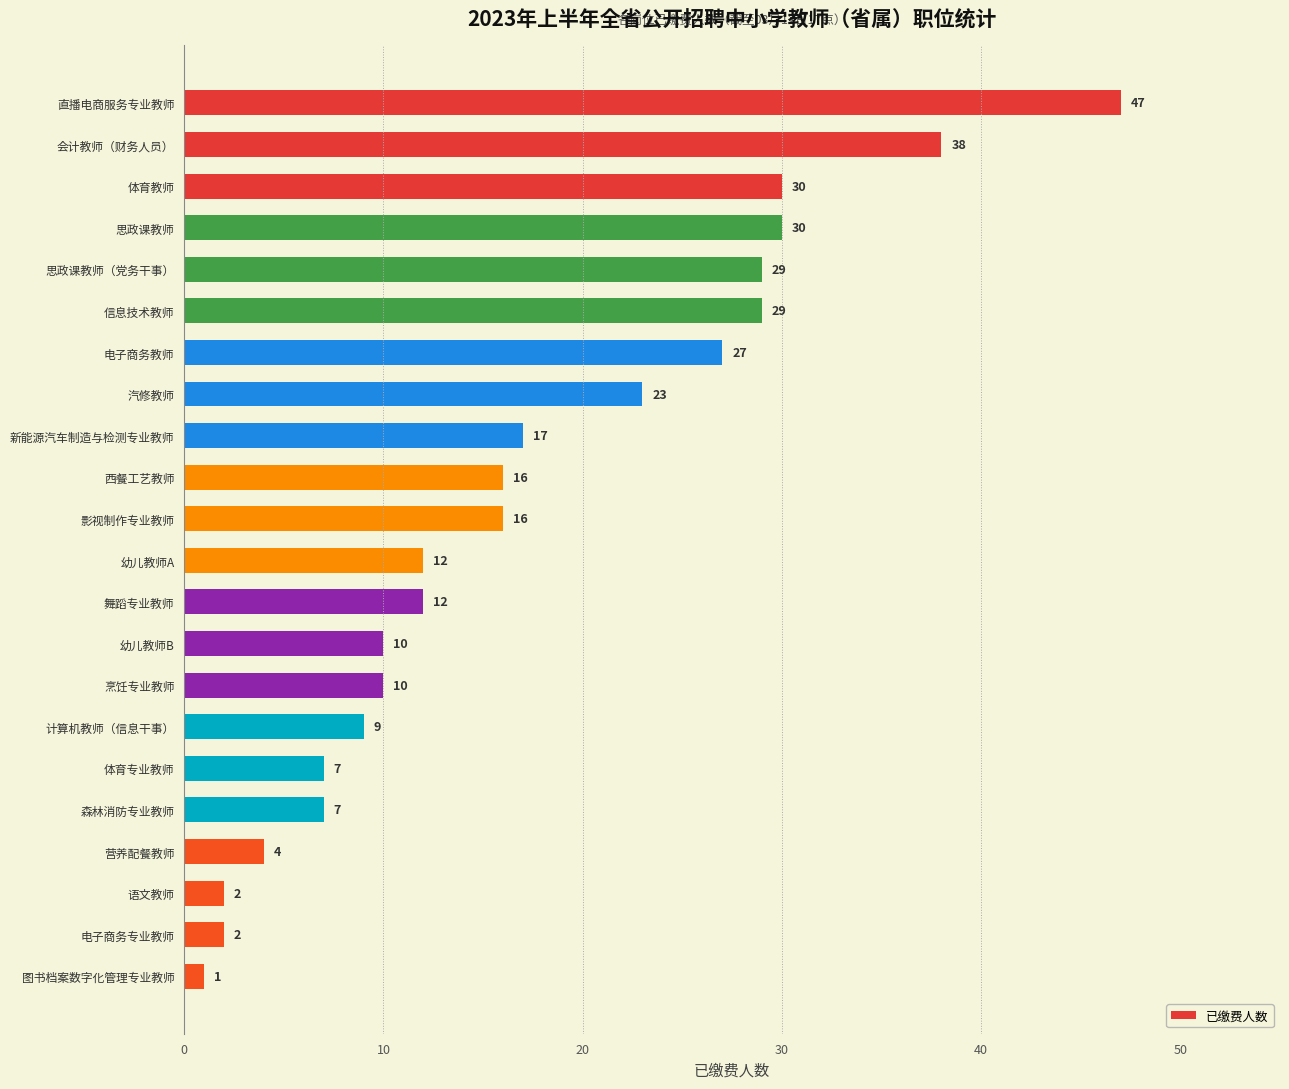

How many bars are there in total?

22